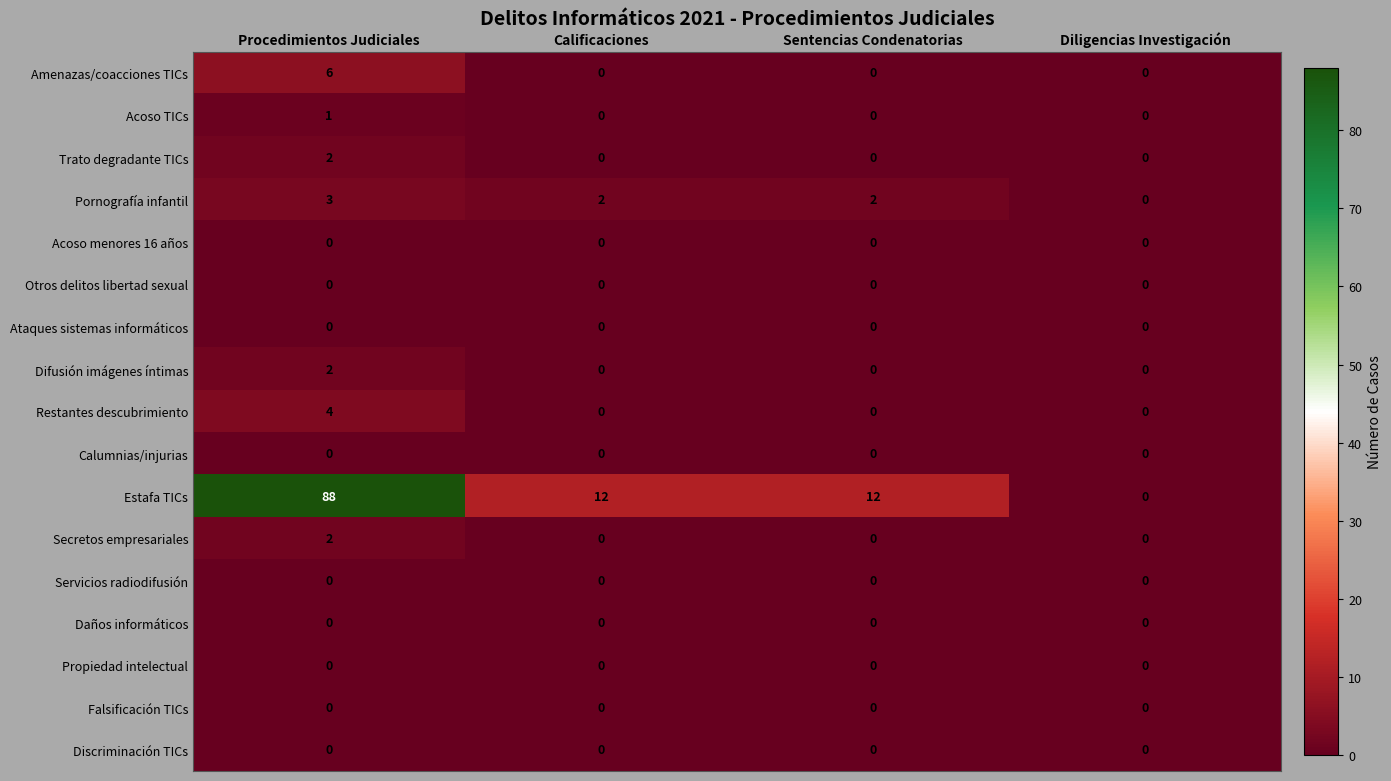

Which category has the highest value in the Restantes descubrimiento series?

Procedimientos Judiciales